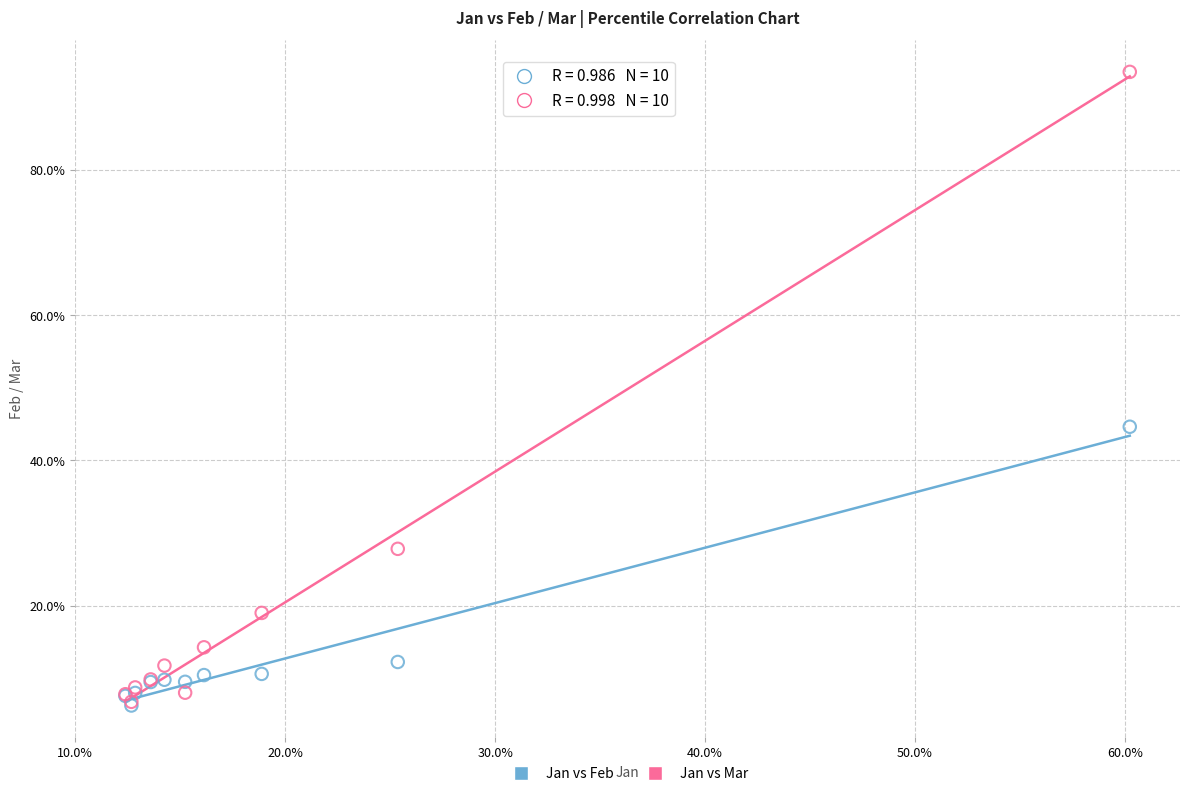

What are all the series names shown in the legend?

Jan vs Feb, Jan vs Mar